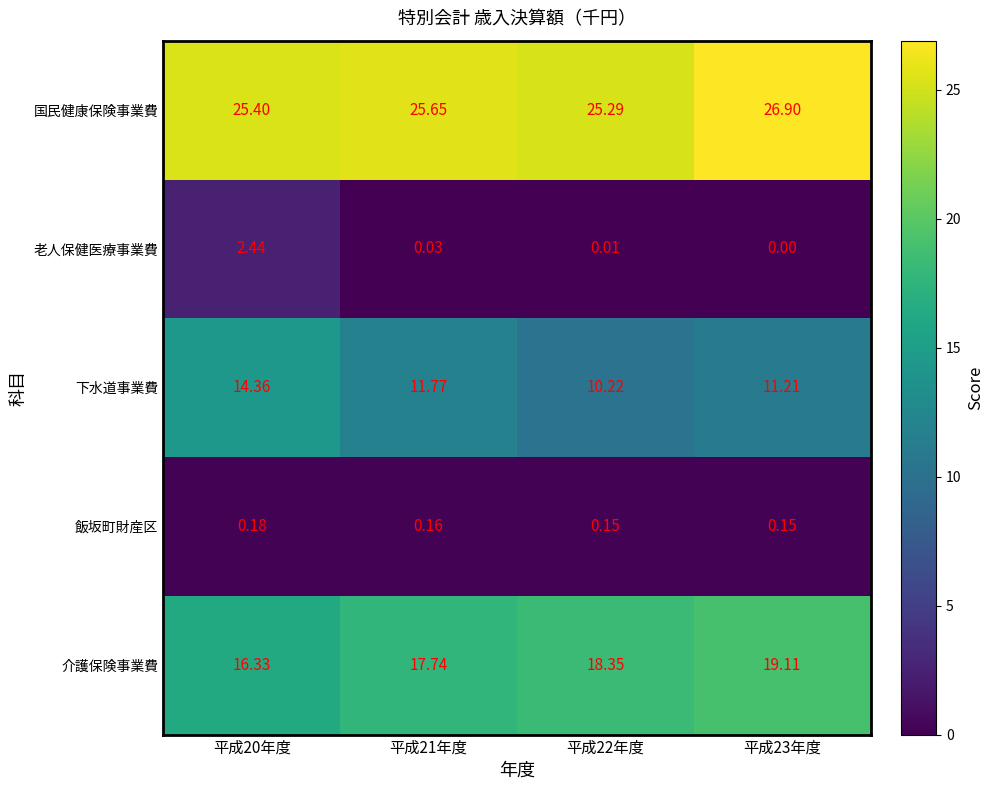

At 平成21年度, list the series in order from smallest to largest.

老人保健医療事業費, 飯坂町財産区, 下水道事業費, 介護保険事業費, 国民健康保険事業費